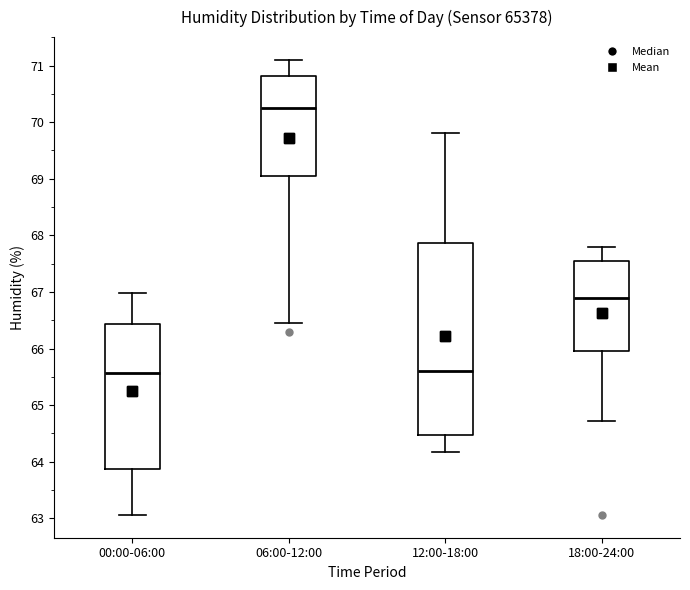

Reading left to right, read every box against the y-axis: the position of its median line, the range the box covers, and the ends of its whiskers. The values are not printed on the chart, so give them approximately, as read against the axis.

00:00-06:00: median 65.6, box 63.9 to 66.4, whiskers 63.1 to 67.0
06:00-12:00: median 70.3, box 69.1 to 70.8, whiskers 66.5 to 71.1
12:00-18:00: median 65.6, box 64.5 to 67.9, whiskers 64.2 to 69.8
18:00-24:00: median 66.9, box 66.0 to 67.5, whiskers 64.7 to 67.8